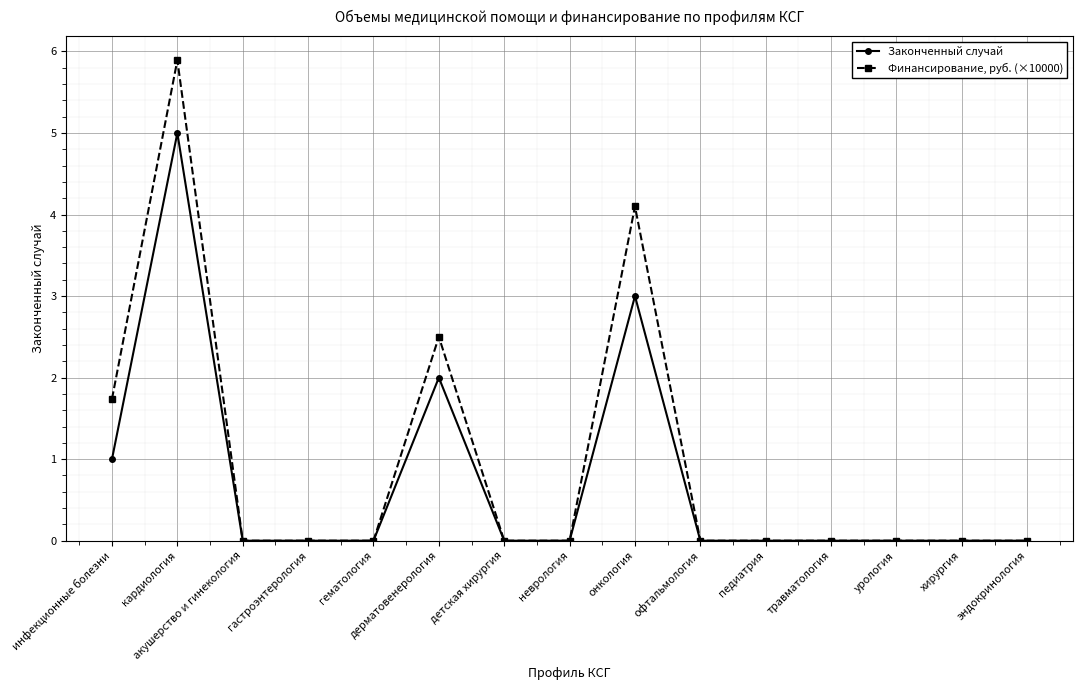

In Законченный случай, how many points are higher than both neighbors (excluding endpoints)?

3